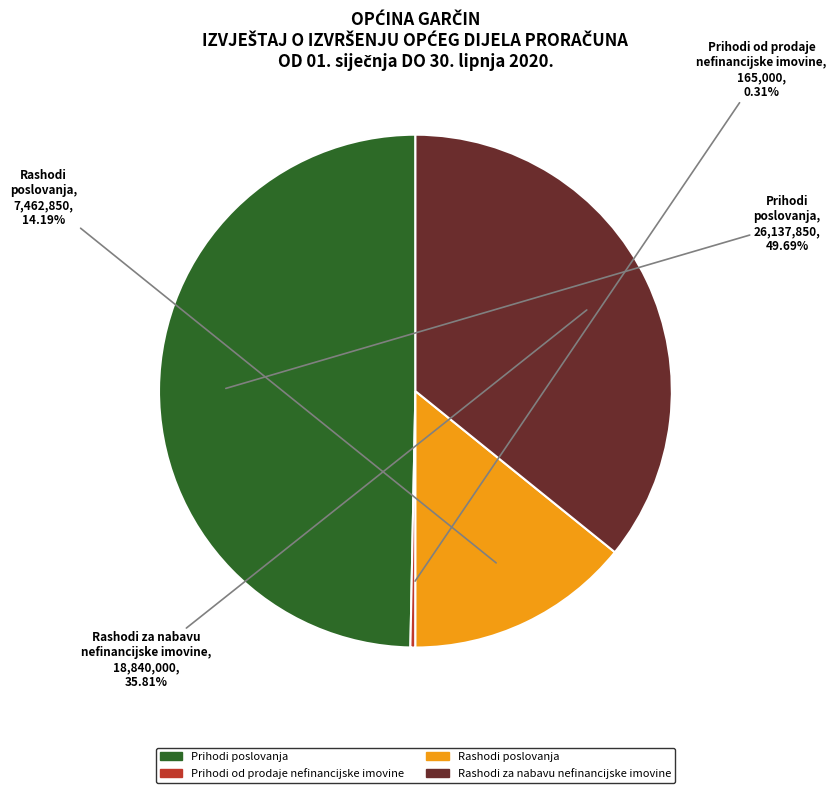

Is the sum of Rashodi za nabavu nefinancijske imovine and Prihodi poslovanja greater than half?

Yes